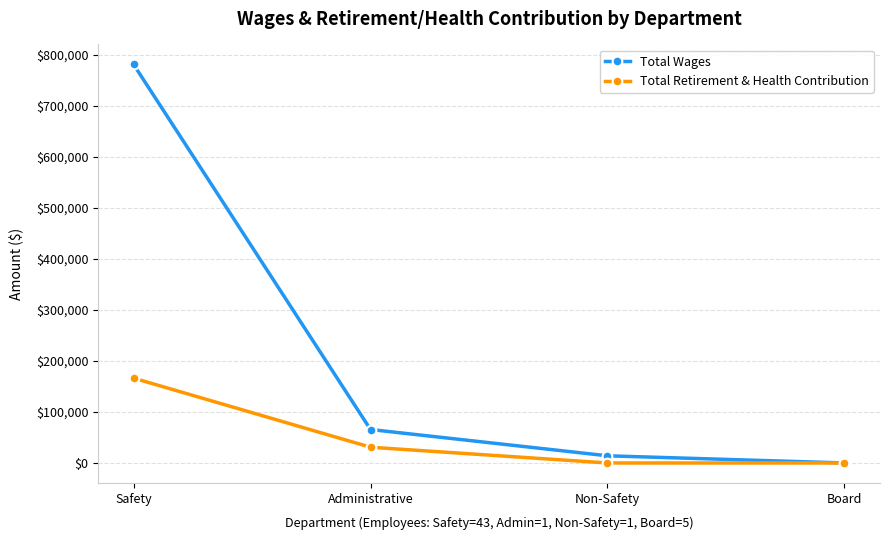

Which category has the lowest value in the Total Wages series?

Board